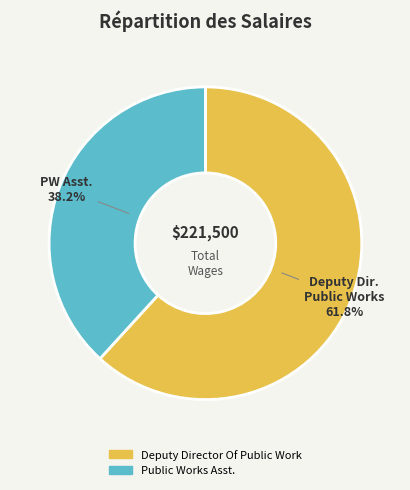

How many segments does this pie chart have?

2